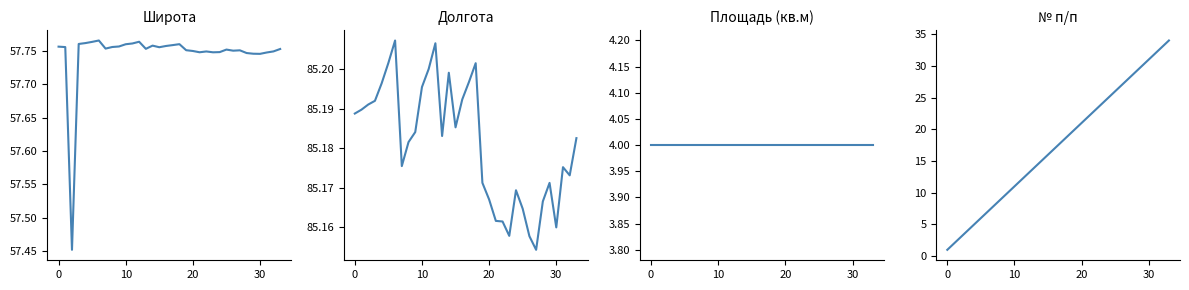

What is the label of the 31st point from the left?

30